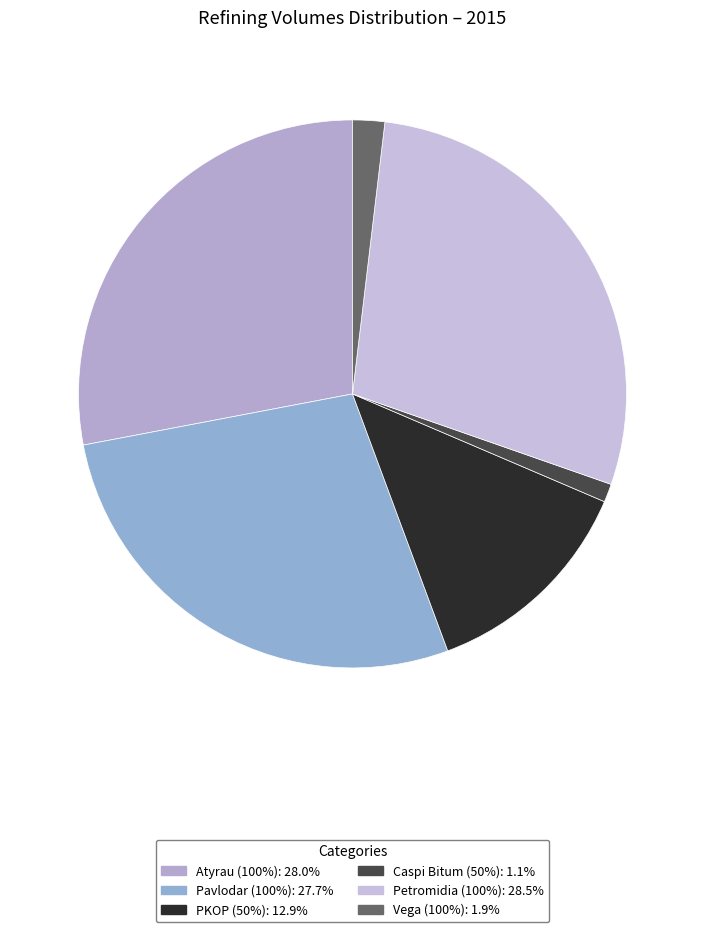

To the nearest percent, what portion does Vega (100%) represent?

2%